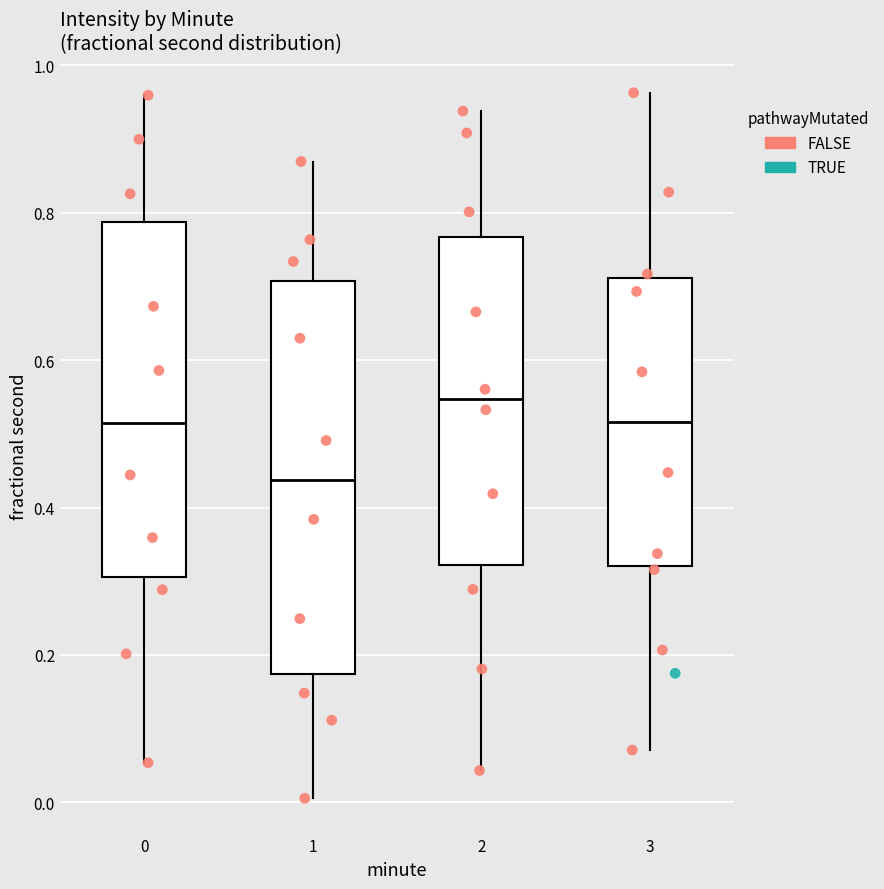

Where is the lower edge of the box at x = 3 on the y-axis? The values are not printed on the chart, so give them approximately, as read against the axis.

0.32